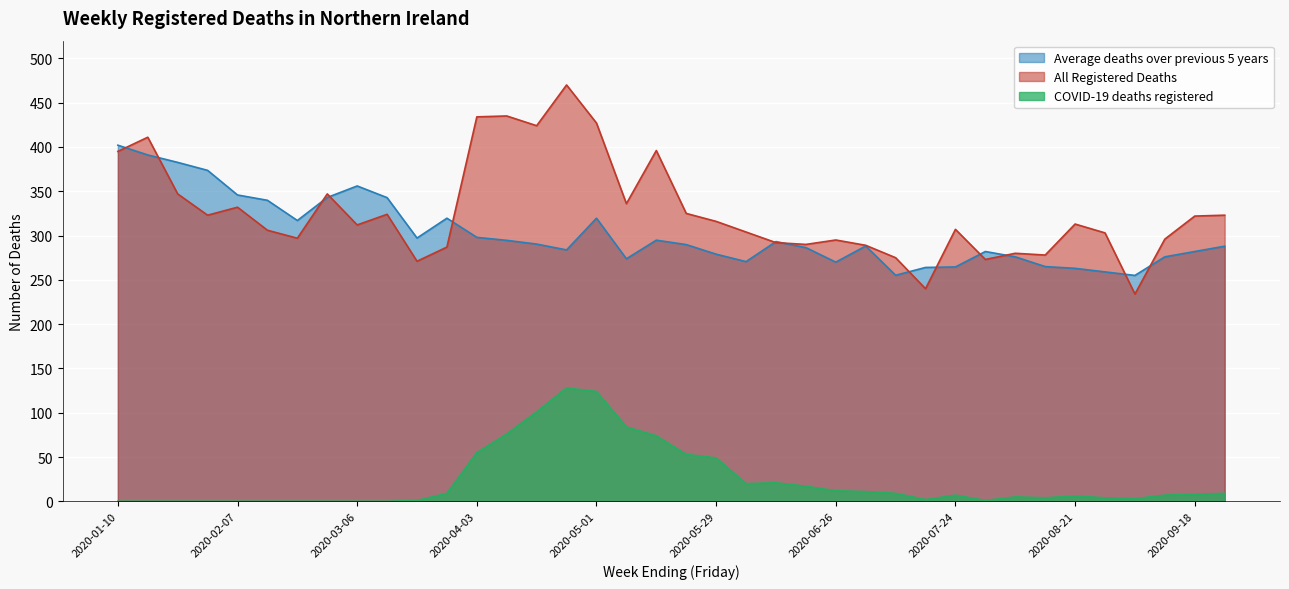

True or false: All Registered Deaths has a value of 306.0 at 2020-02-14.

True